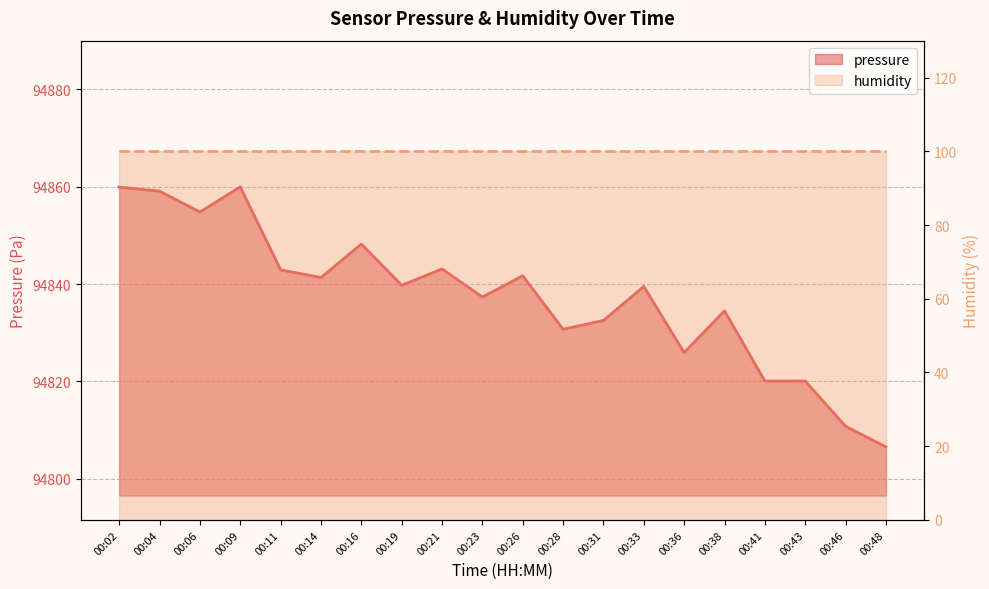

Reading left to right, what are all the values shown in this chart?

00:02=94859.9	00:04=94859.1	00:06=94854.8	00:09=94859.9	00:11=94842.9	00:14=94841.3	00:16=94848.2	00:19=94839.8	00:21=94843.1	00:23=94837.3	00:26=94841.7	00:28=94830.7	00:31=94832.5	00:33=94839.5	00:36=94825.9	00:38=94834.5	00:41=94820.1	00:43=94820.1	00:46=94810.8	00:48=94806.6